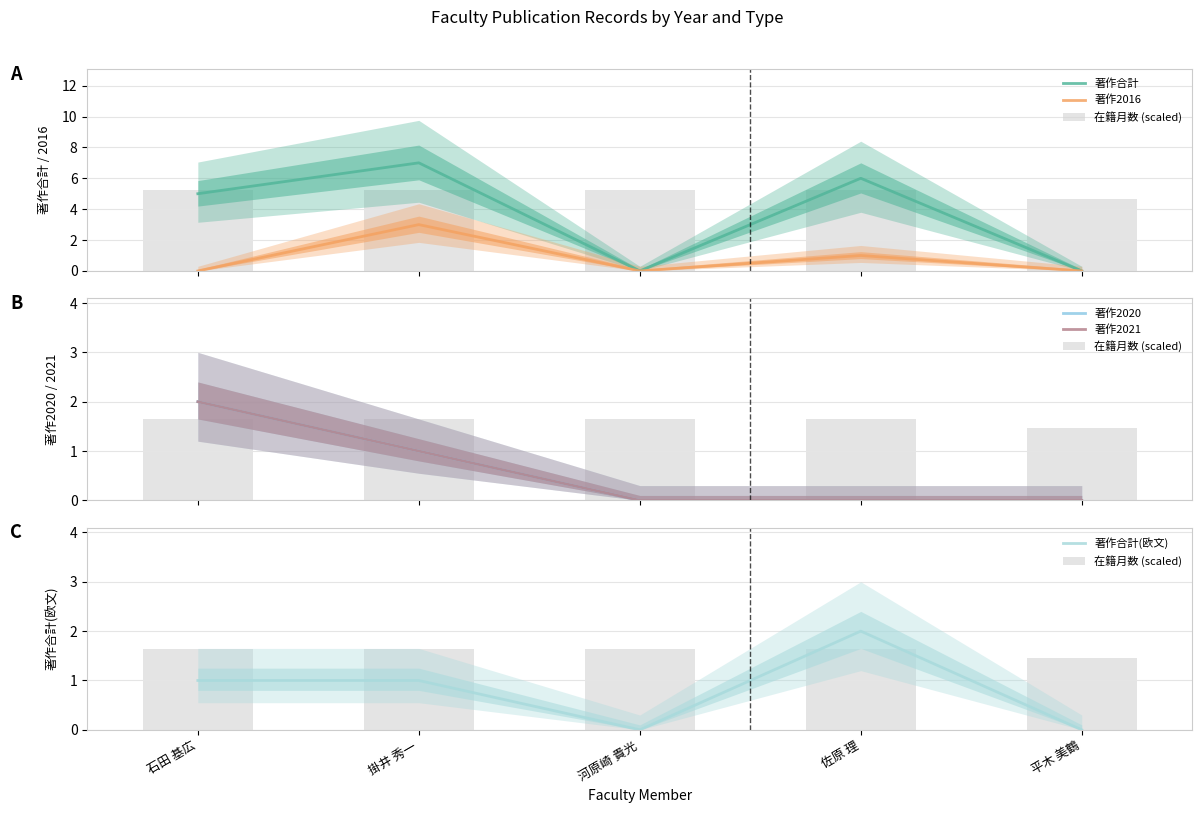

What is the sum of the 著作合計(欧文) values at 佐原 理 and 平木 美鶴?

2.0